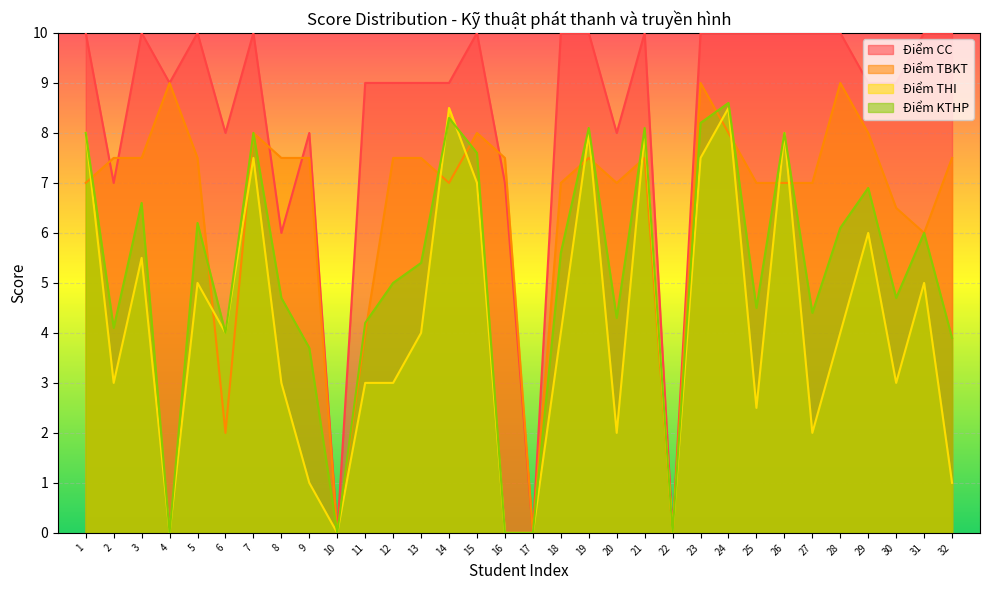

The Điểm KTHP series shows 6.0 at 31. True or false?

True